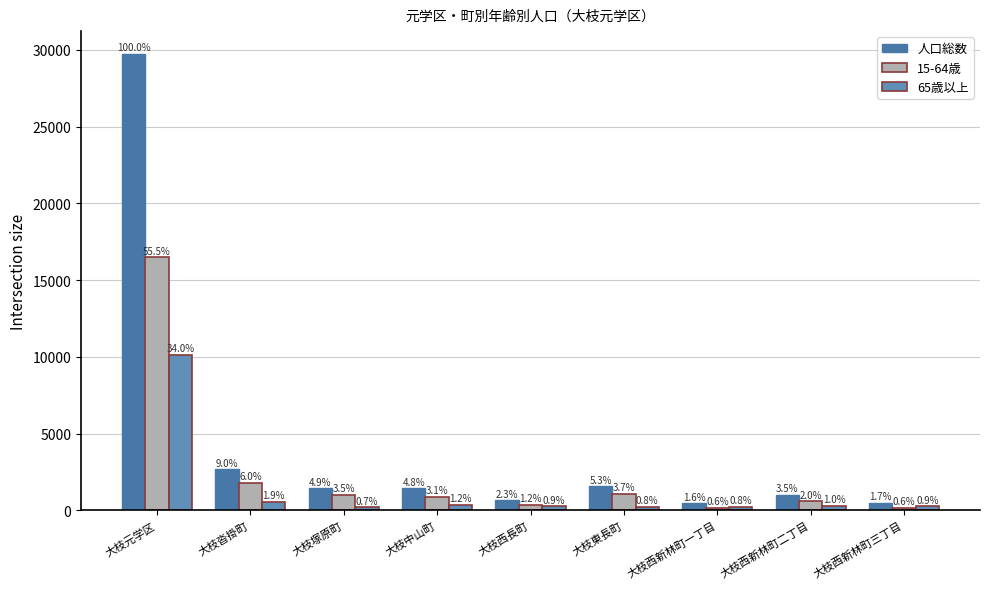

What is the difference between the 15-64歳 values at 大枝元学区 and 大枝西長町?

16150